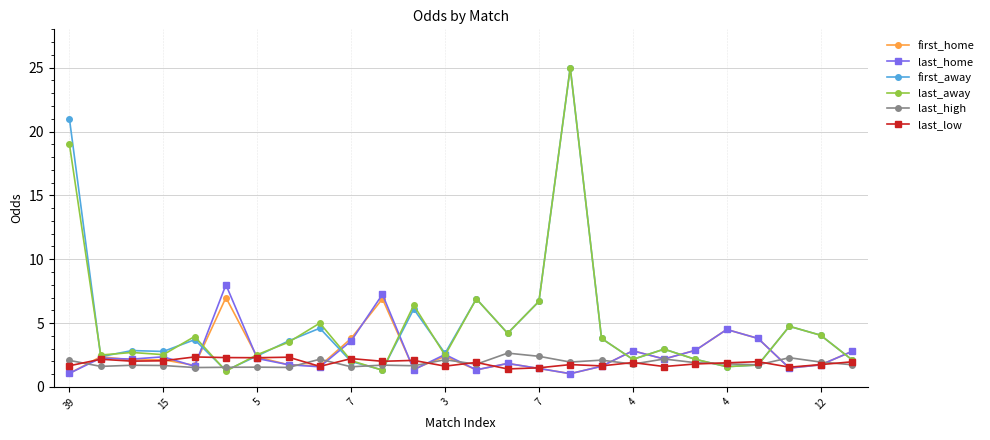

What is the value of the last_high point at the 4th from the left?

1.7